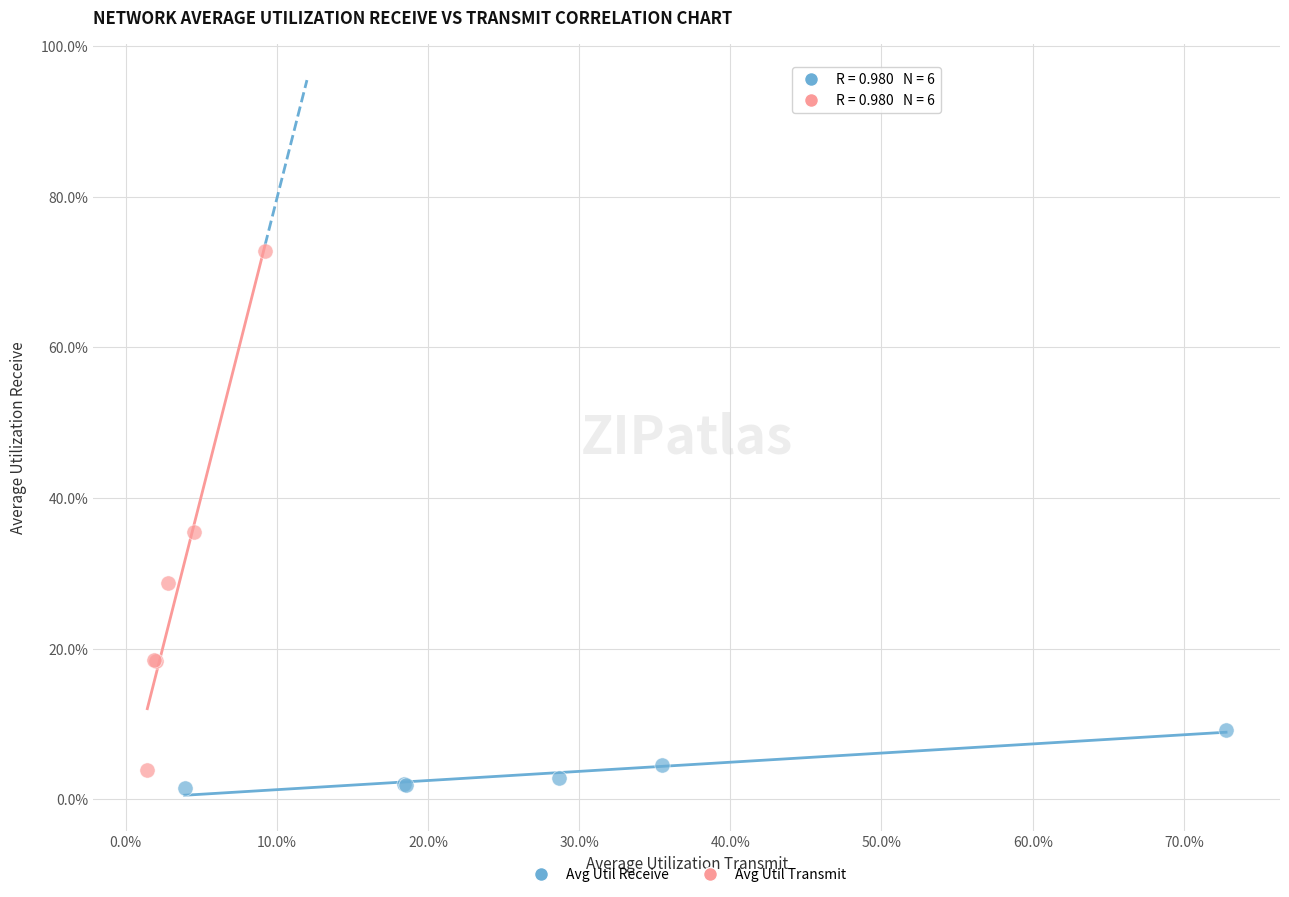

What are all the series names shown in the legend?

Avg Util Receive, Avg Util Transmit